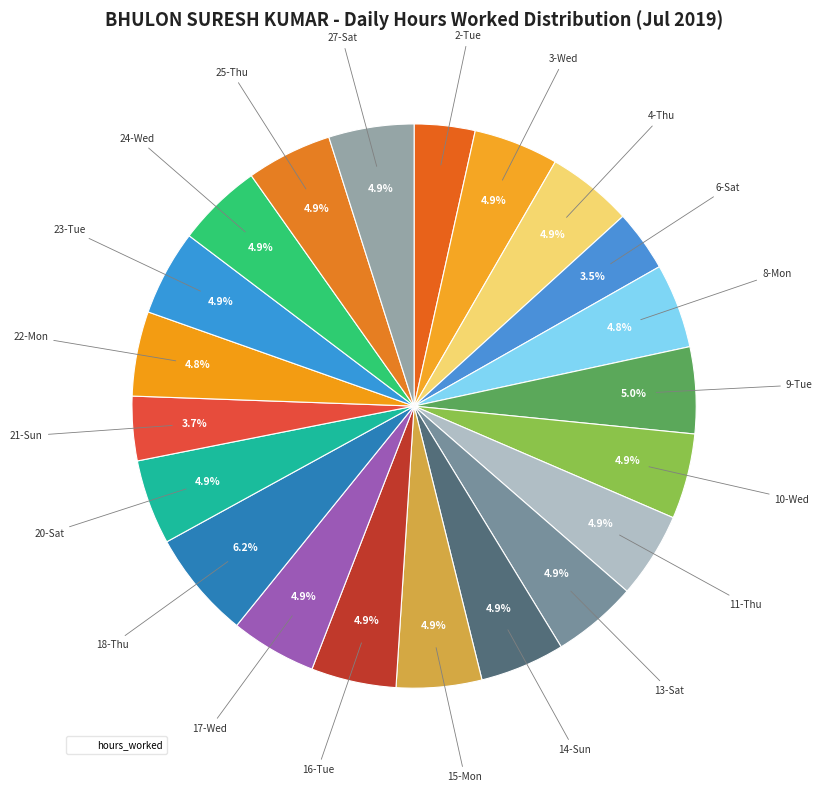

Is there a majority slice in this chart?

No